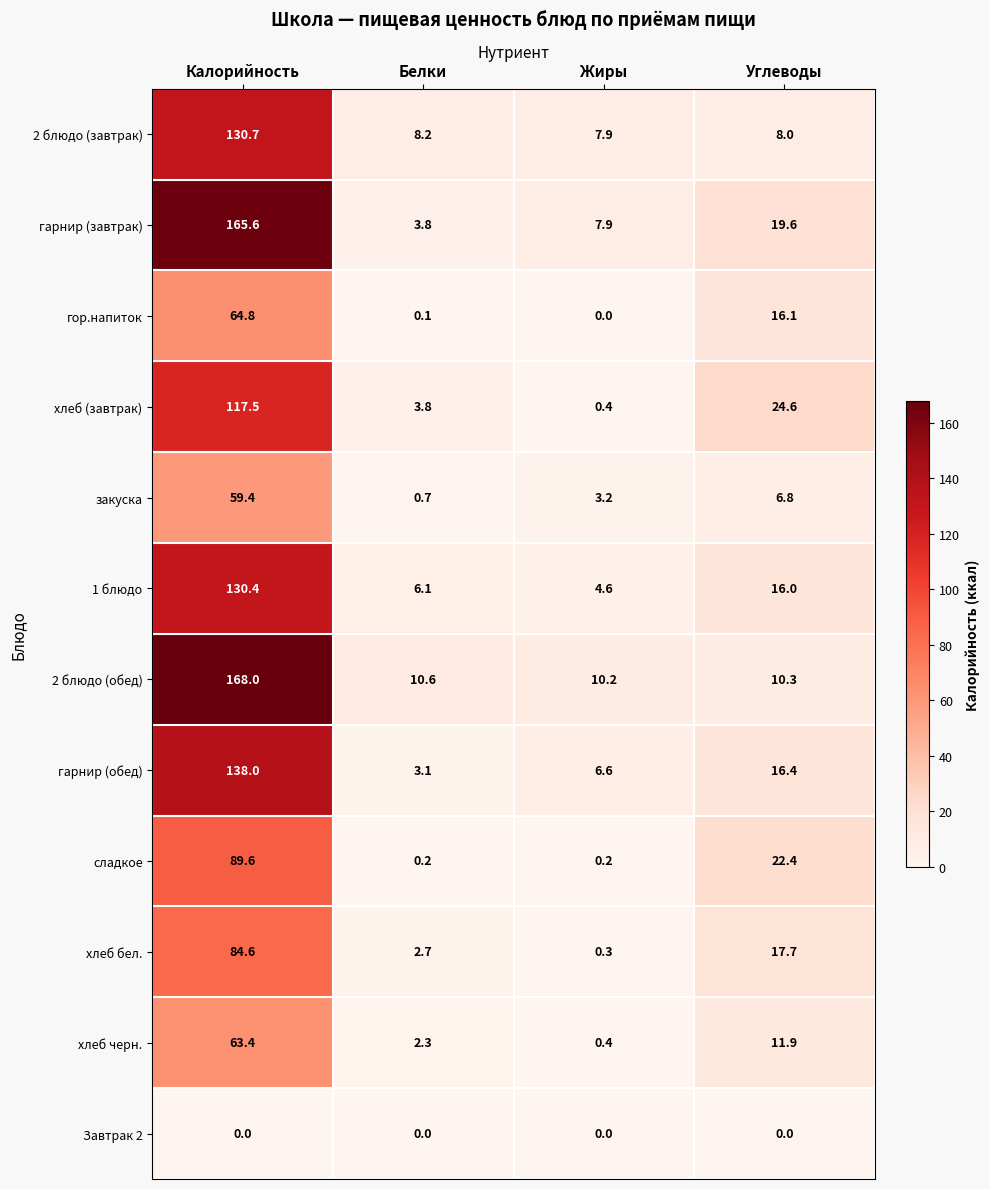

Which series has the largest total across all categories?

2 блюдо (обед)